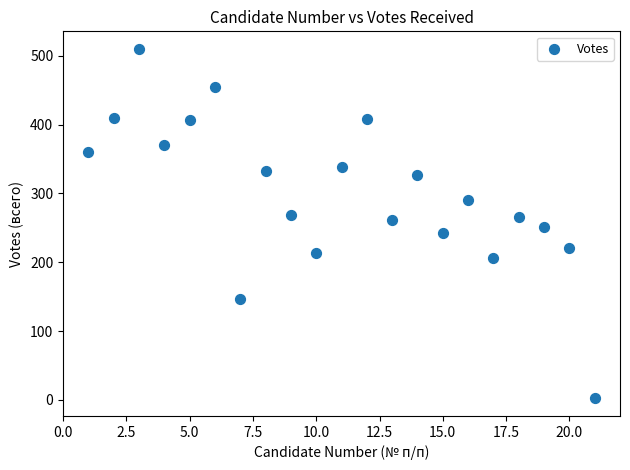

What is the range of Y values (max minus min)?

508